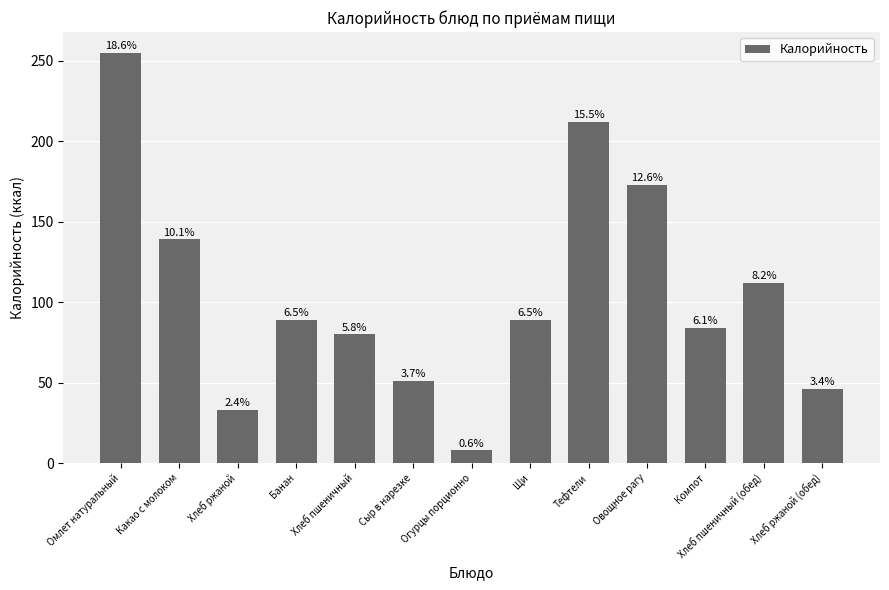

What is the sum of the values at Хлеб пшеничный and Омлет натуральный?

335